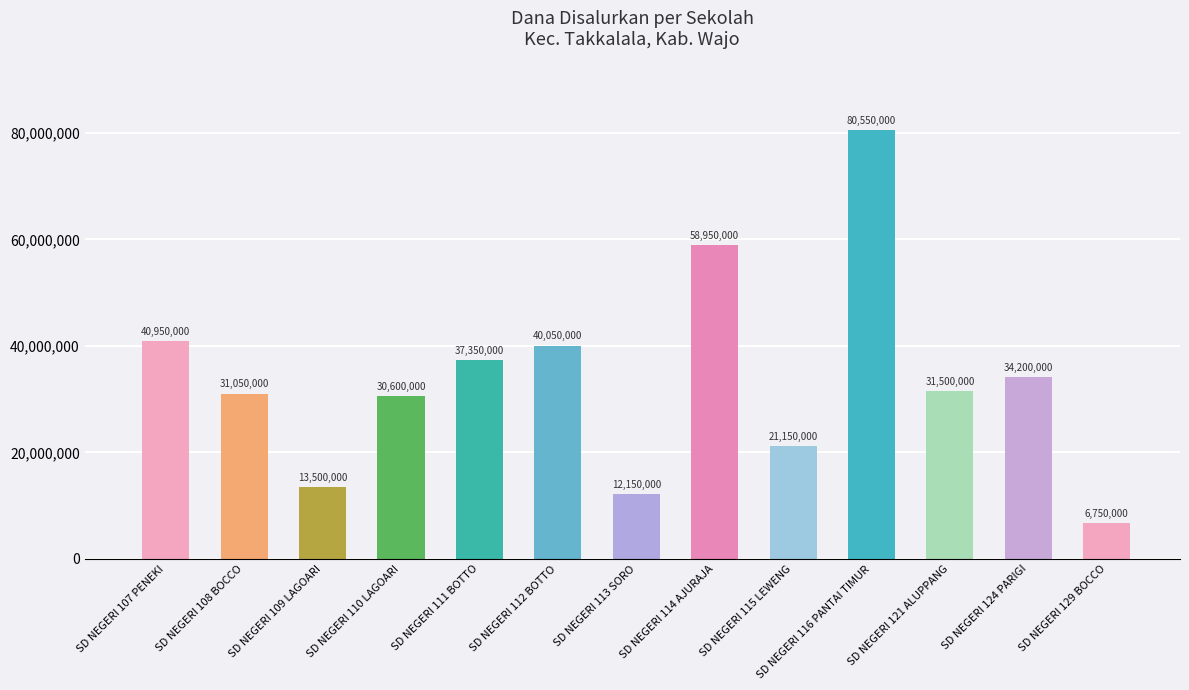

How many bars are there in total?

13